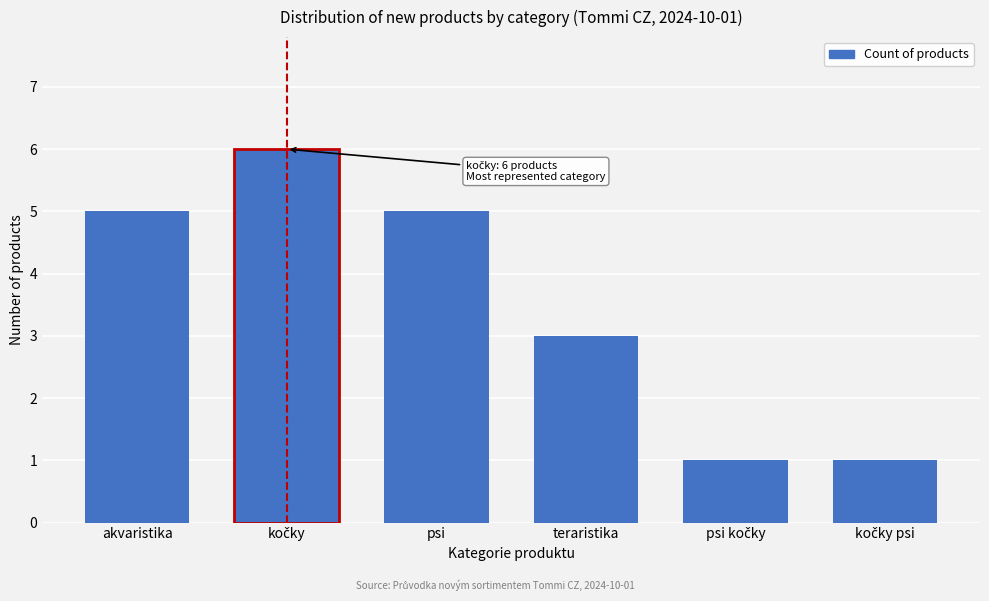

Reading left to right, what are all the values shown in this chart?

5	6	5	3	1	1